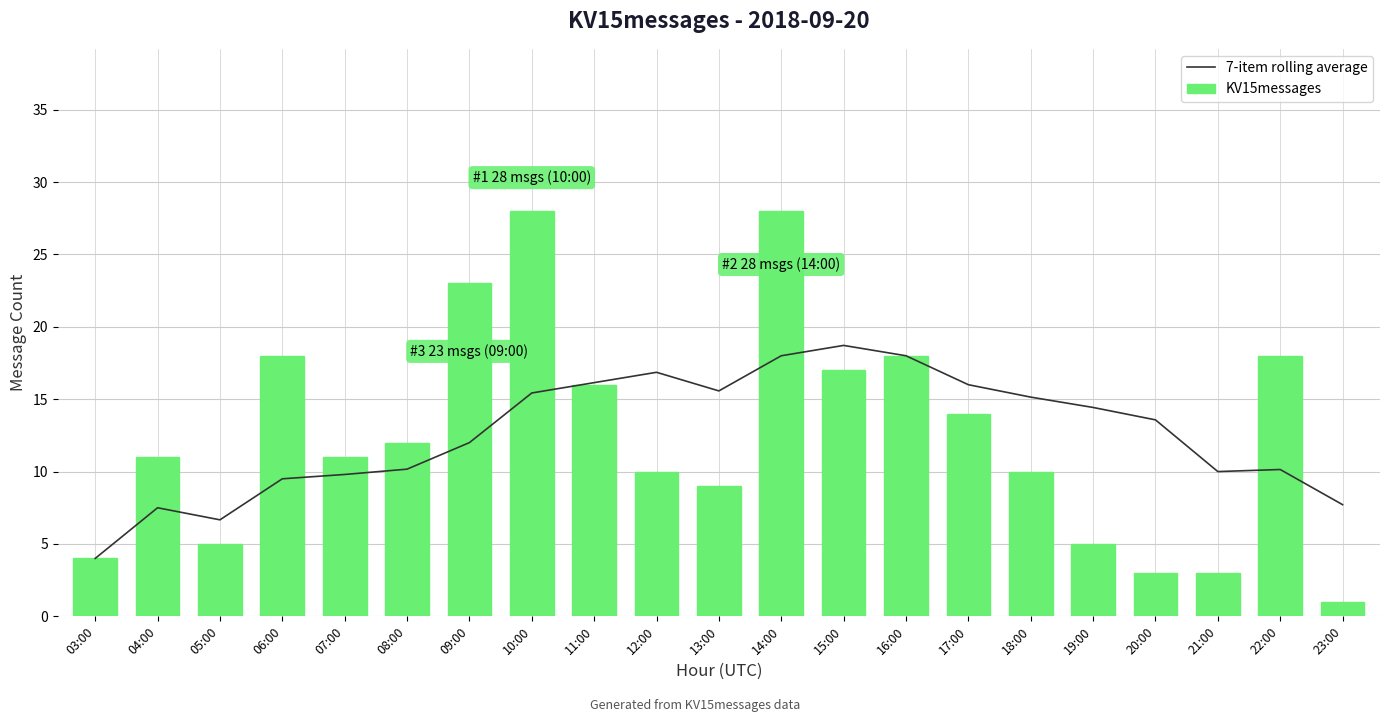

The value of 7-item rolling average at 22:00 is 5.2. True or false?

False